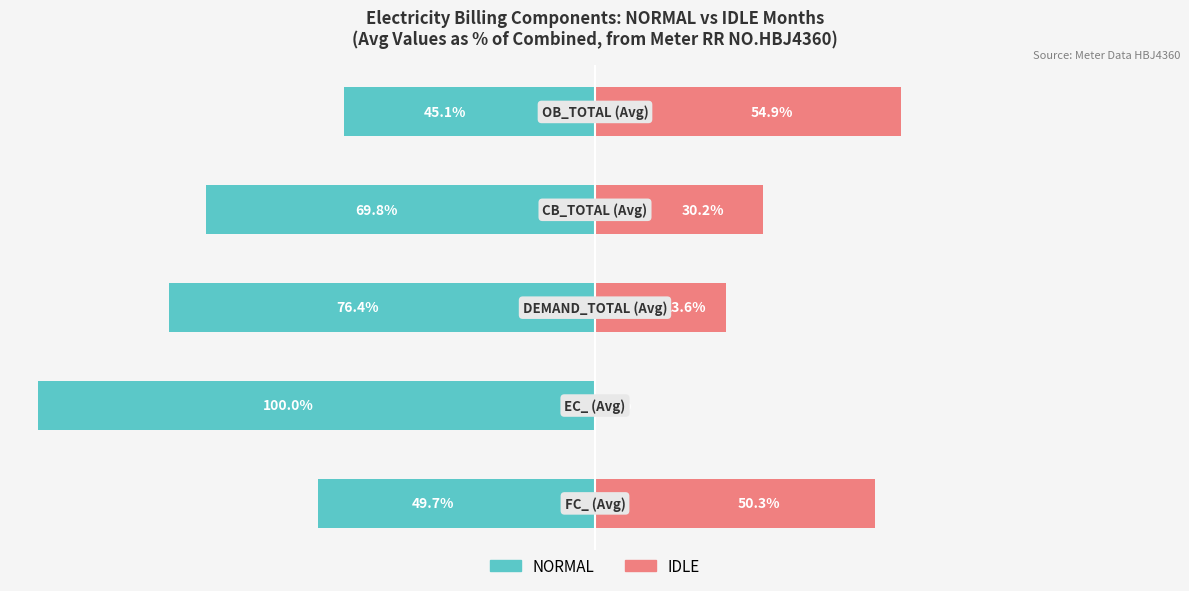

What are all the series names shown in the legend?

NORMAL, IDLE